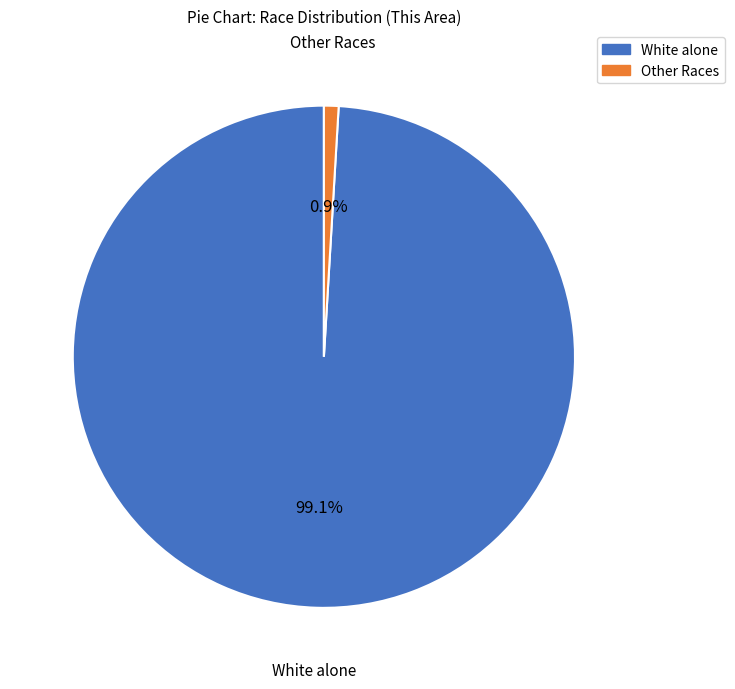

Does any single category account for the majority?

Yes